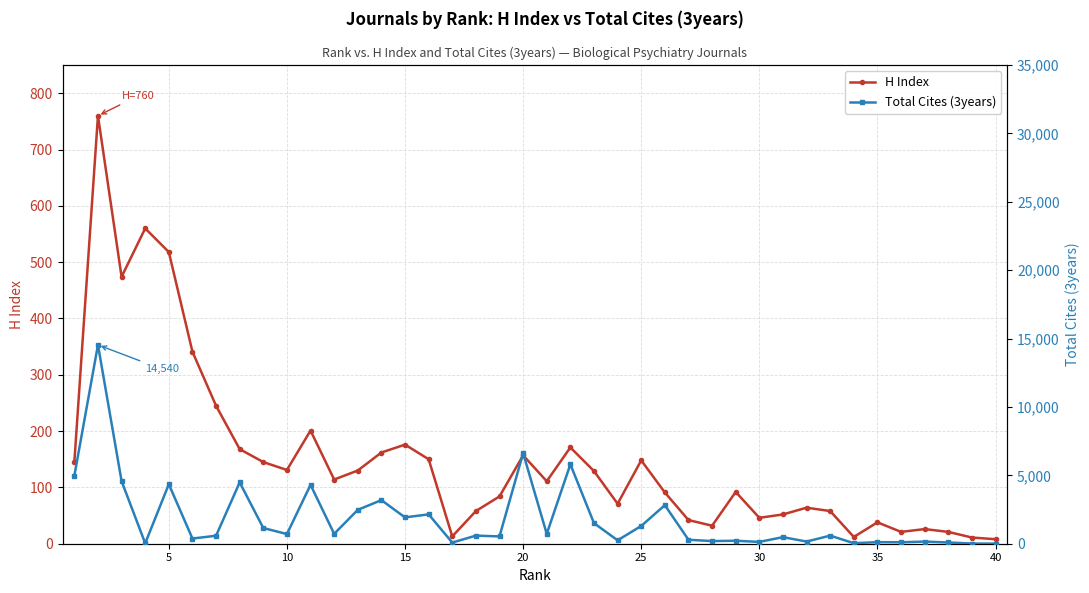

What is the maximum value shown in the chart?

14540